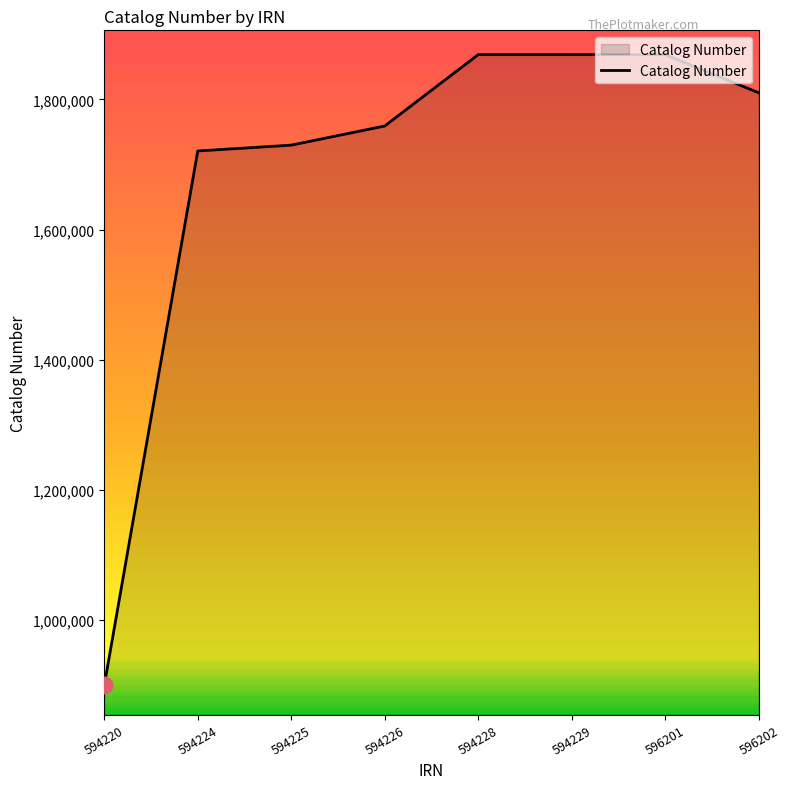

The chart shows a value of 1868901 at 594229. True or false?

True